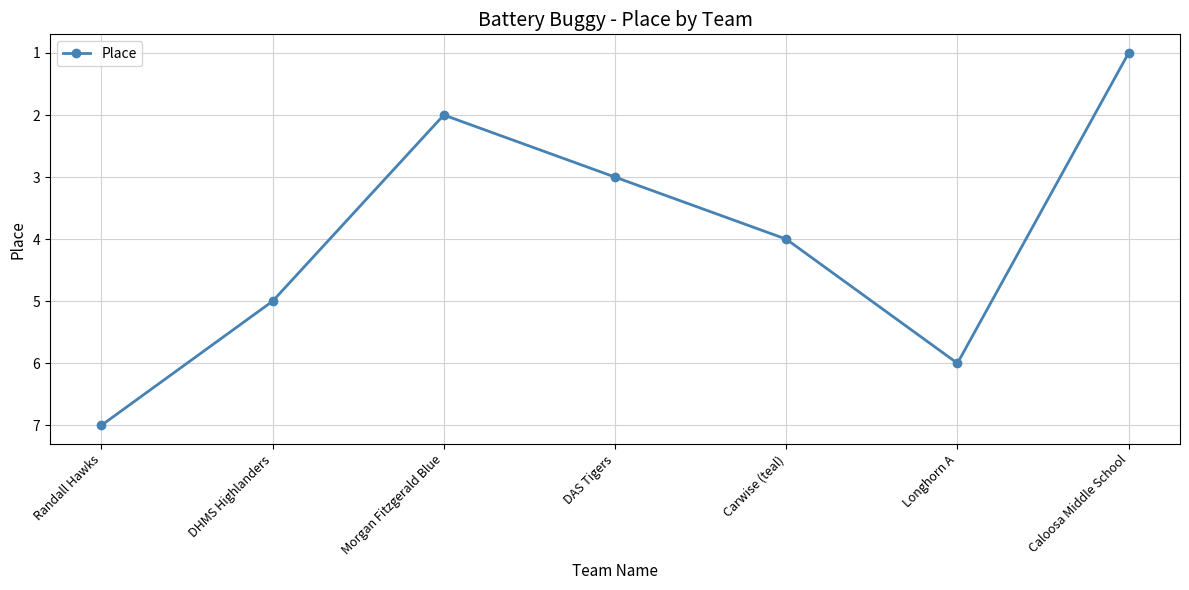

Is this an area chart (filled region under the line)?

No